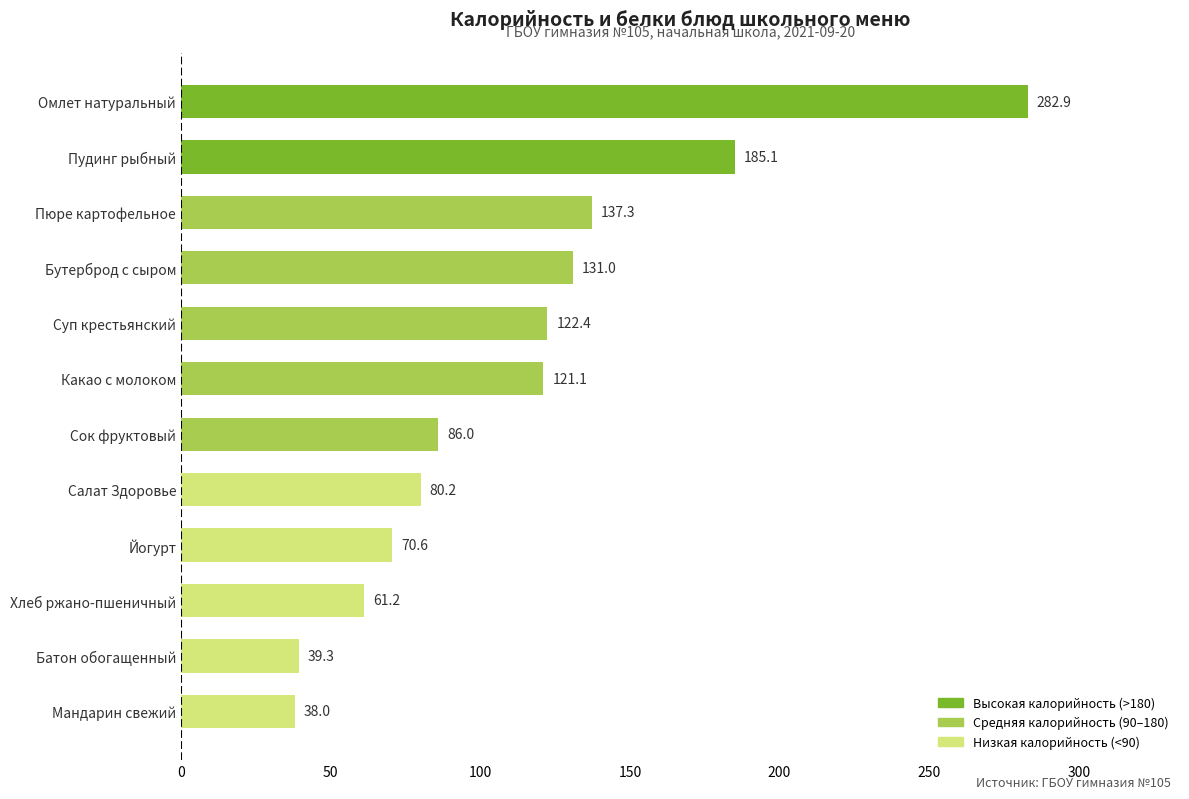

List the labels in order of value, smallest first.

Мандарин свежий, Батон обогащенный, Хлеб ржано-пшеничный, Йогурт, Салат Здоровье, Сок фруктовый, Какао с молоком, Суп крестьянский, Бутерброд с сыром, Пюре картофельное, Пудинг рыбный, Омлет натуральный